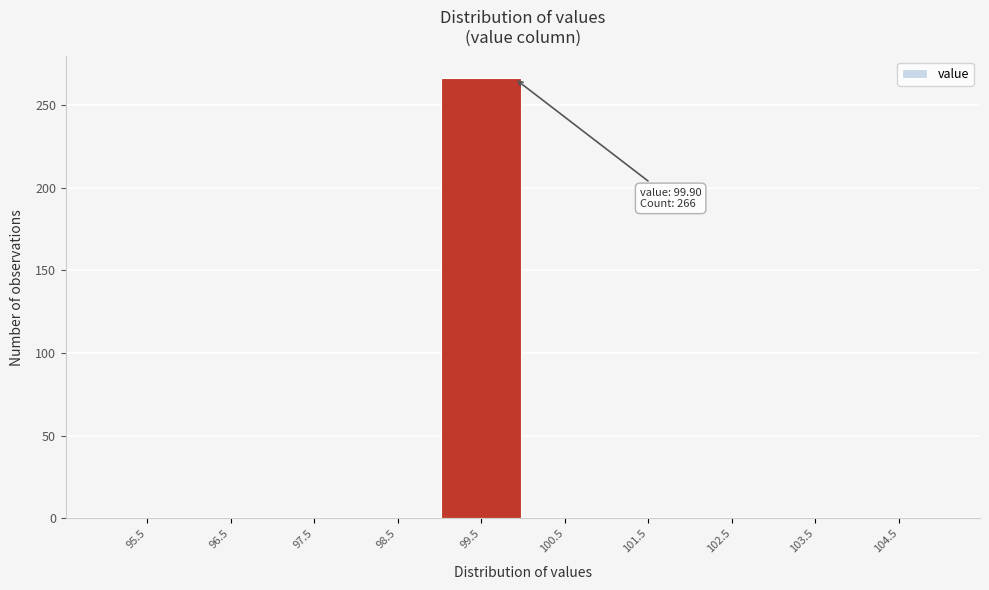

Which range on the x-axis has the tallest bar?

99 to 100